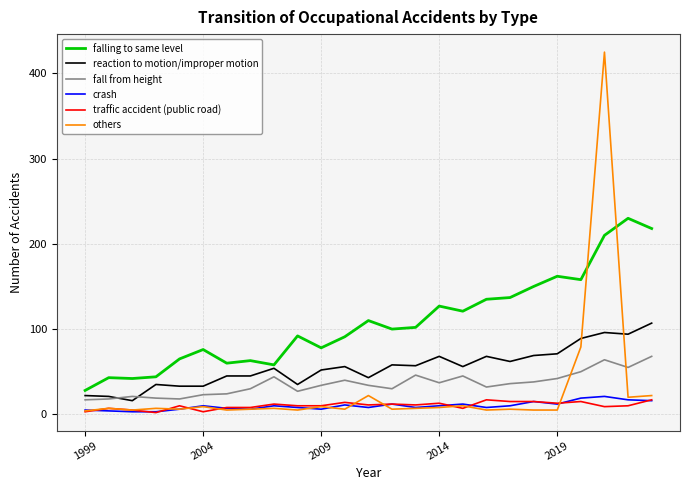

Which series has the largest total across all categories?

falling to same level